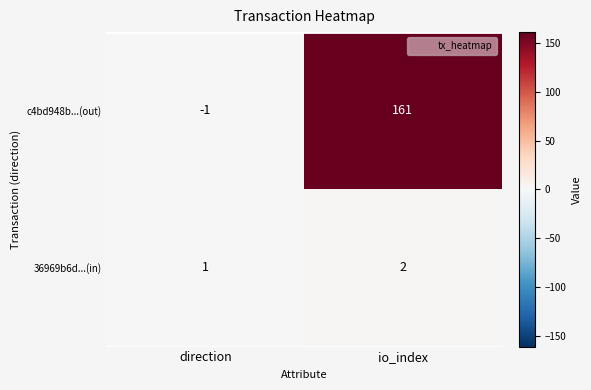

At which category is the sum across all series the highest?

io_index